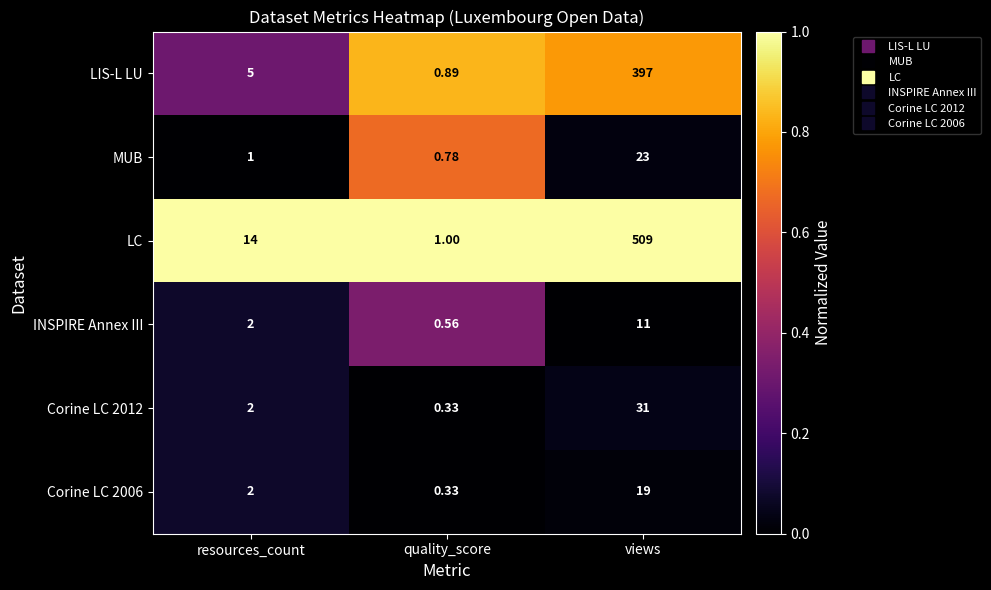

Which series has the widest spread of values?

LC